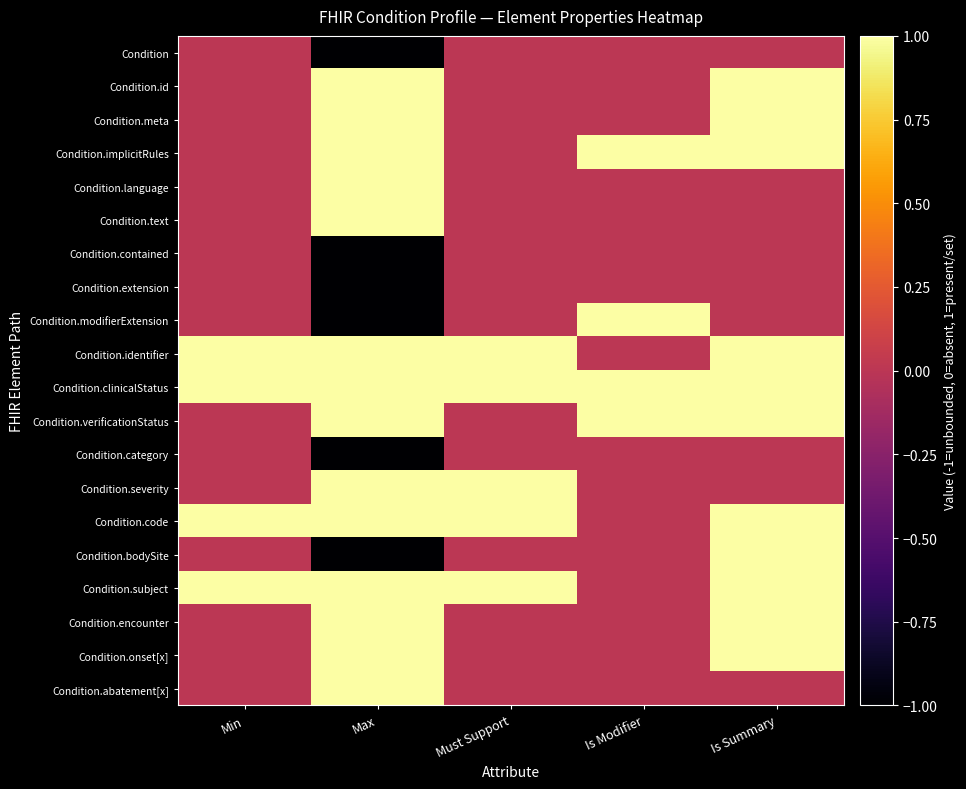

Reading left to right, list all the values displayed in this chart.

Condition: Min=0	Max=-1	Must Support=0	Is Modifier=0	Is Summary=0
Condition.id: Min=0	Max=1	Must Support=0	Is Modifier=0	Is Summary=1
Condition.meta: Min=0	Max=1	Must Support=0	Is Modifier=0	Is Summary=1
Condition.implicitRules: Min=0	Max=1	Must Support=0	Is Modifier=1	Is Summary=1
Condition.language: Min=0	Max=1	Must Support=0	Is Modifier=0	Is Summary=0
Condition.text: Min=0	Max=1	Must Support=0	Is Modifier=0	Is Summary=0
Condition.contained: Min=0	Max=-1	Must Support=0	Is Modifier=0	Is Summary=0
Condition.extension: Min=0	Max=-1	Must Support=0	Is Modifier=0	Is Summary=0
Condition.modifierExtension: Min=0	Max=-1	Must Support=0	Is Modifier=1	Is Summary=0
Condition.identifier: Min=1	Max=1	Must Support=1	Is Modifier=0	Is Summary=1
Condition.clinicalStatus: Min=1	Max=1	Must Support=1	Is Modifier=1	Is Summary=1
Condition.verificationStatus: Min=0	Max=1	Must Support=0	Is Modifier=1	Is Summary=1
Condition.category: Min=0	Max=-1	Must Support=0	Is Modifier=0	Is Summary=0
Condition.severity: Min=0	Max=1	Must Support=1	Is Modifier=0	Is Summary=0
Condition.code: Min=1	Max=1	Must Support=1	Is Modifier=0	Is Summary=1
Condition.bodySite: Min=0	Max=-1	Must Support=0	Is Modifier=0	Is Summary=1
Condition.subject: Min=1	Max=1	Must Support=1	Is Modifier=0	Is Summary=1
Condition.encounter: Min=0	Max=1	Must Support=0	Is Modifier=0	Is Summary=1
Condition.onset[x]: Min=0	Max=1	Must Support=0	Is Modifier=0	Is Summary=1
Condition.abatement[x]: Min=0	Max=1	Must Support=0	Is Modifier=0	Is Summary=0